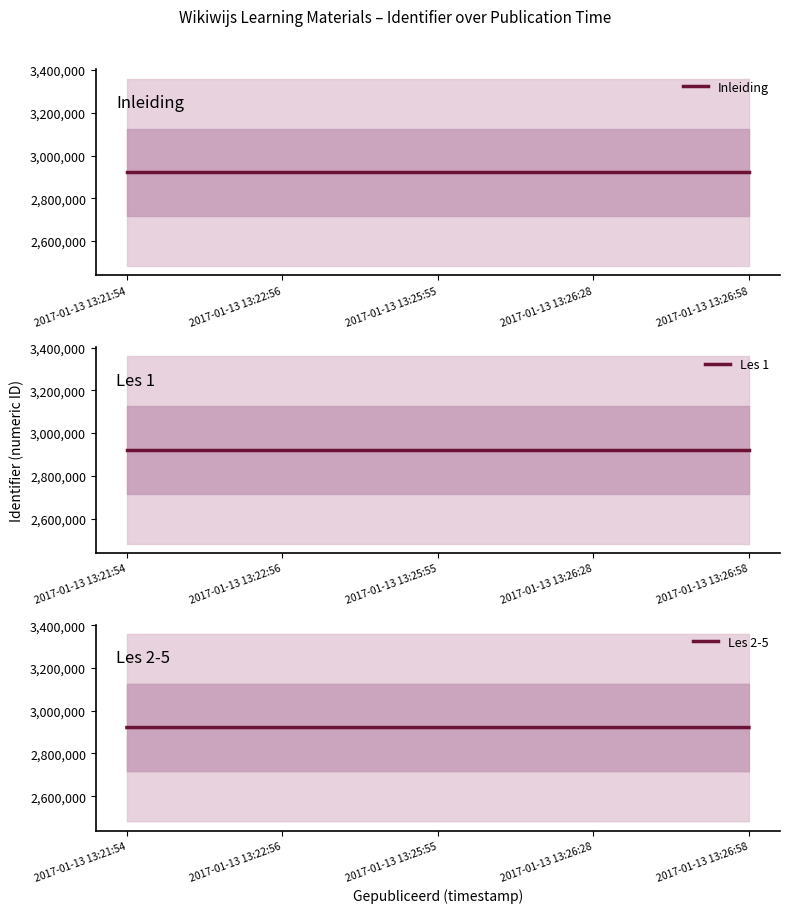

Rank the series by their average value, from highest to lowest.

Les 2-5, Les 1, Inleiding